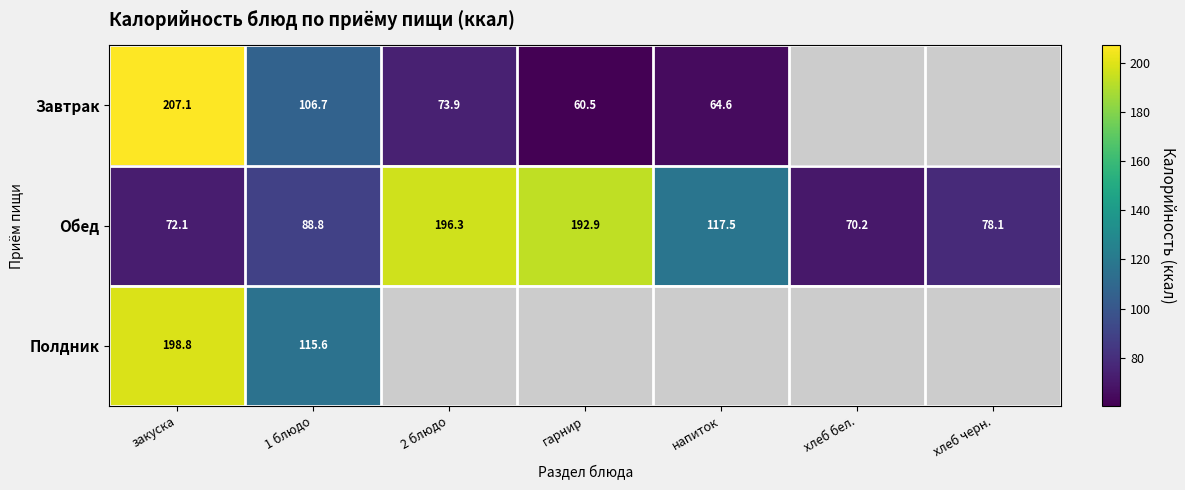

Which series changed the most between закуска and 1 блюдо?

Завтрак